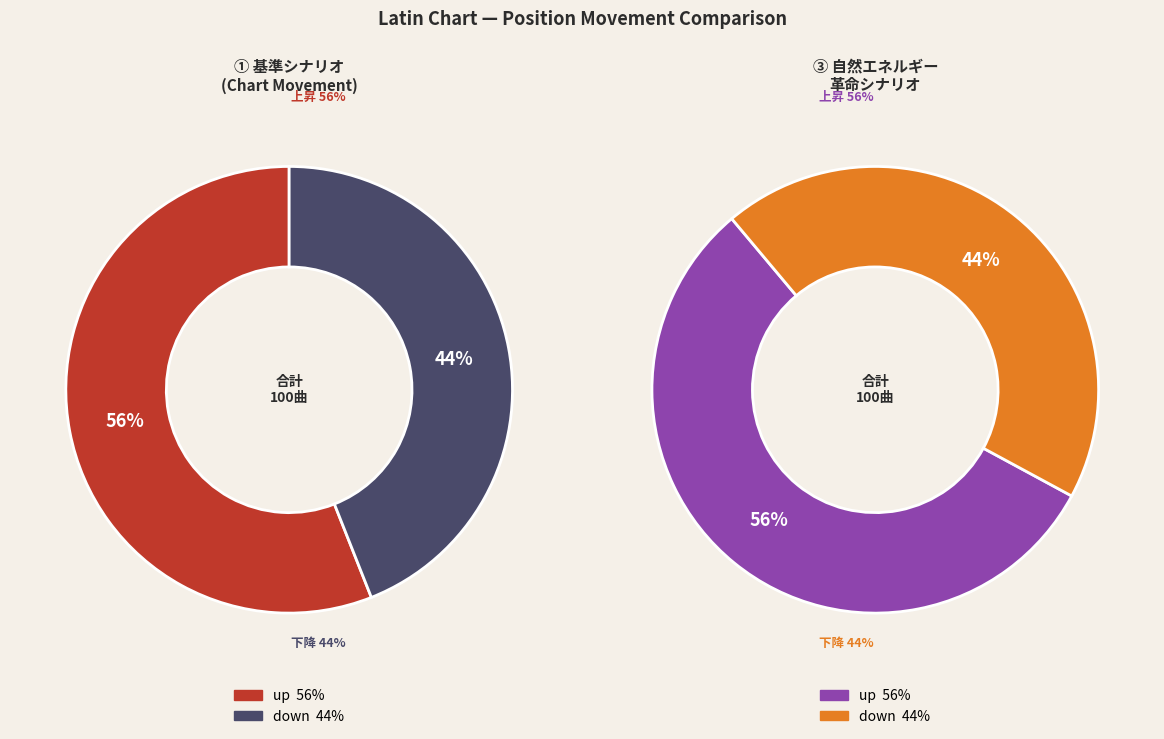

How much of the chart is everything except up?

44.0%